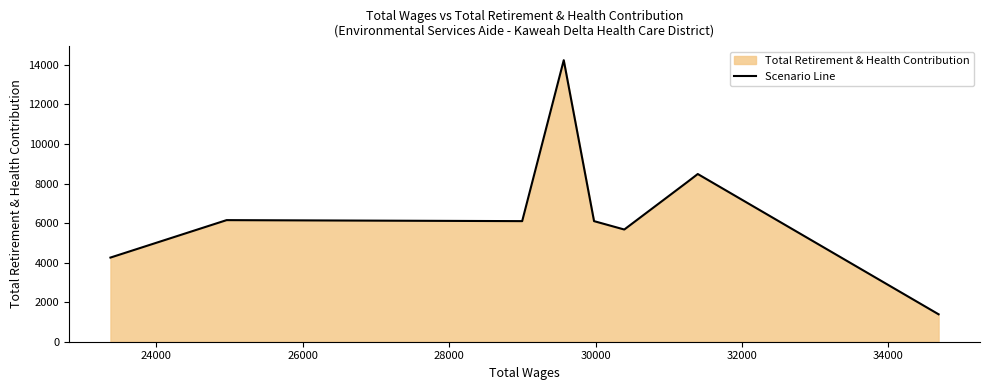

What is the difference between the maximum and minimum values?

12852